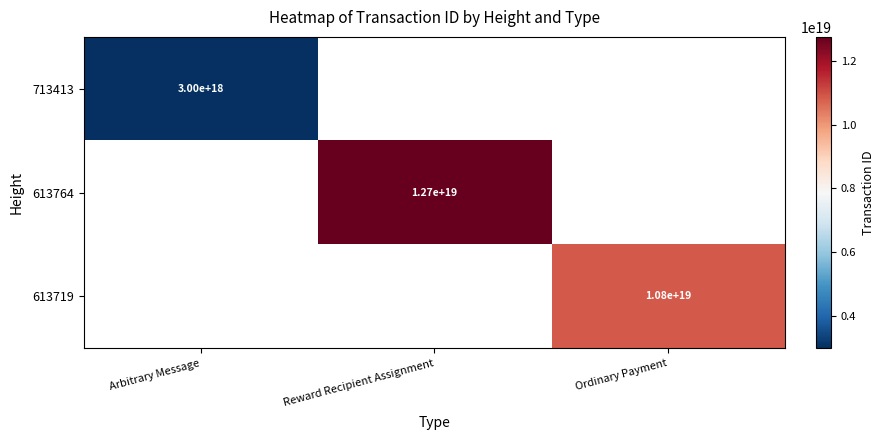

How many series are shown in this chart?

3